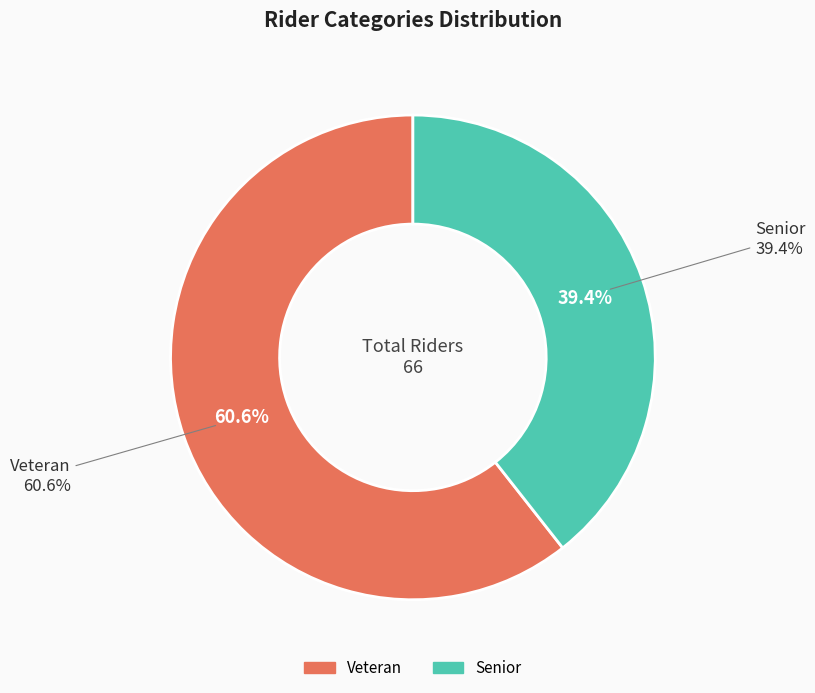

Approximately how many times larger is the value at Veteran compared to Senior?

1.5